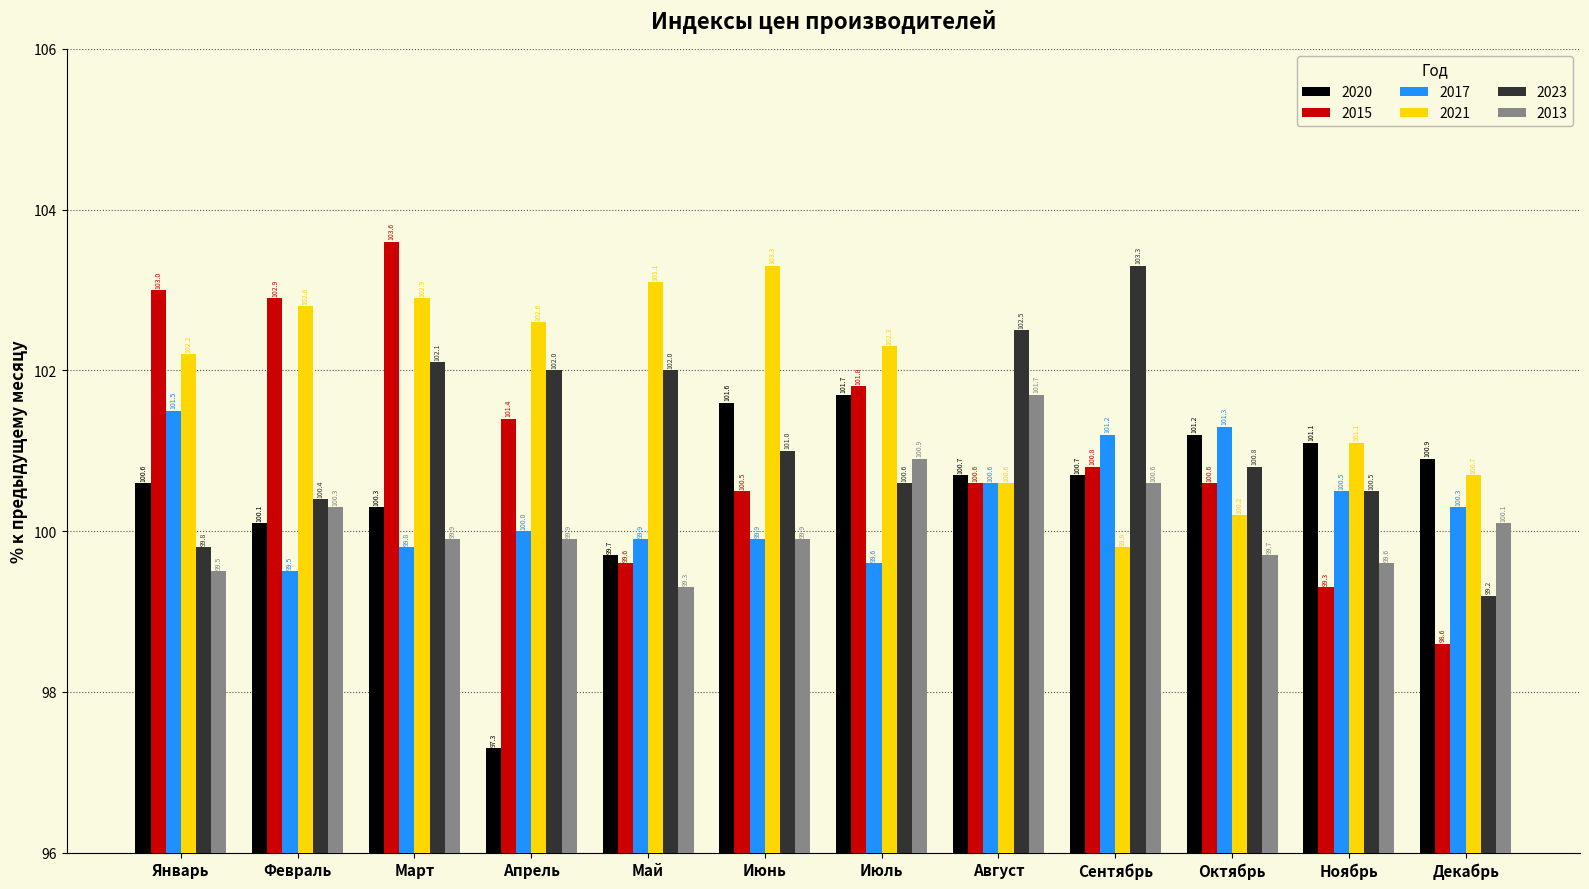

What is the sum of all 2015 values?

1212.7